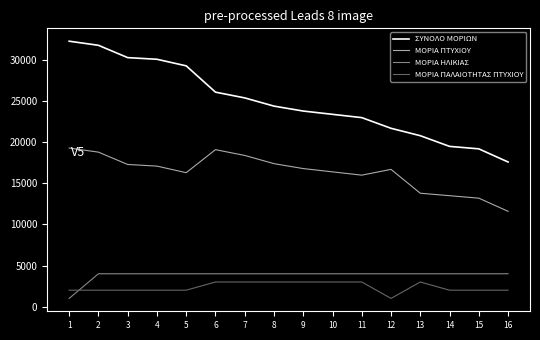

Is this an area chart (filled region under the line)?

No